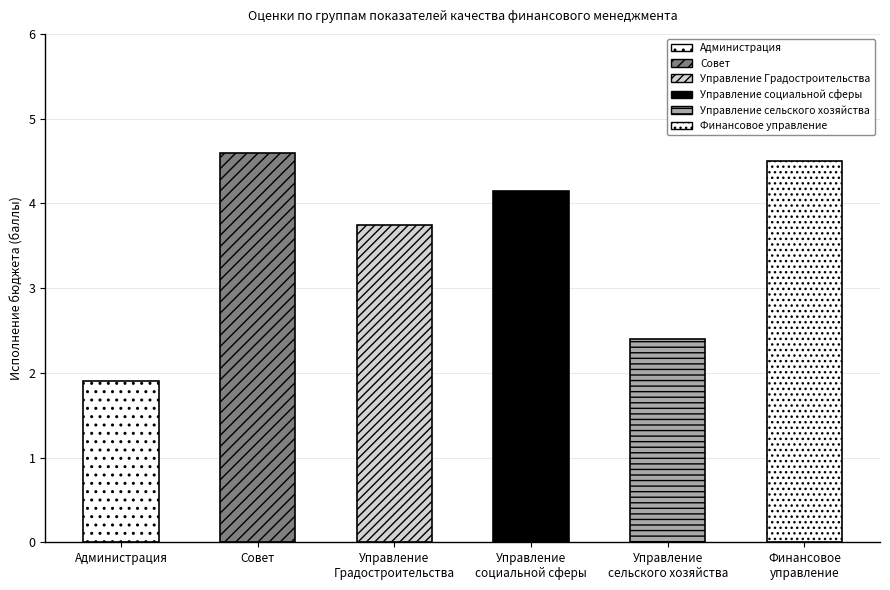

Read the value at Управление
социальной сферы.

4.2